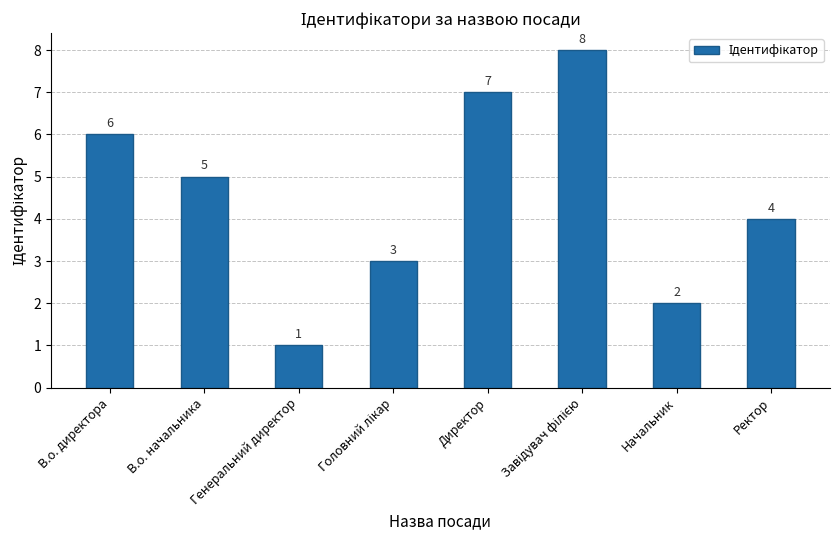

How many values are below 5?

4